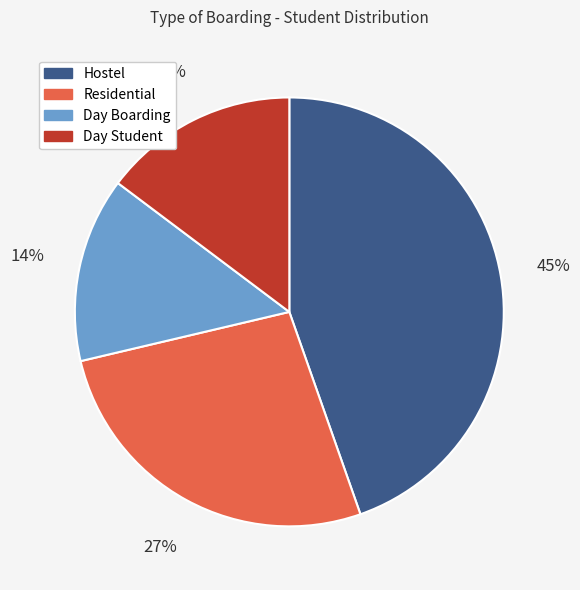

The Day Student slice represents 15% of the pie. True or false?

True